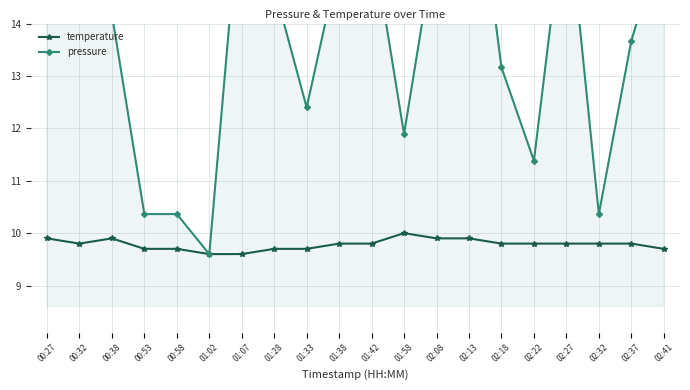

Which series has the largest range (max minus min)?

pressure